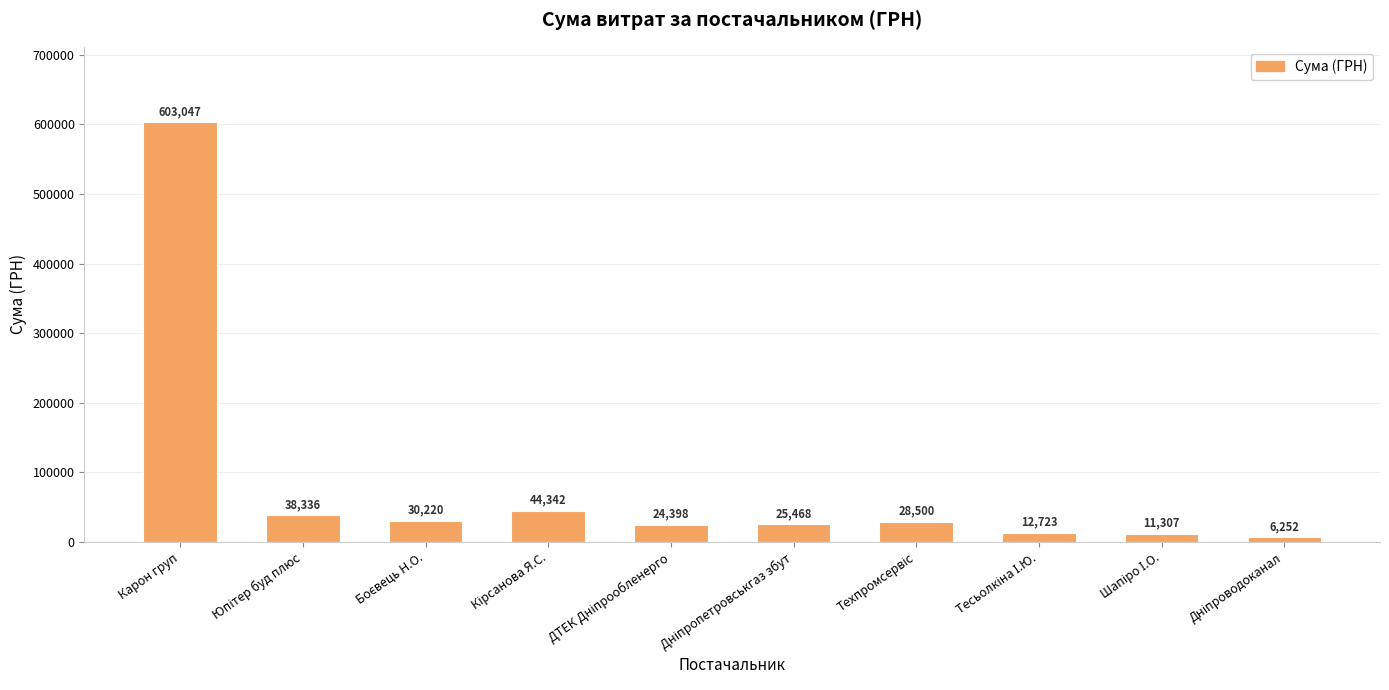

The value at Карон груп is 924948.1. True or false?

False